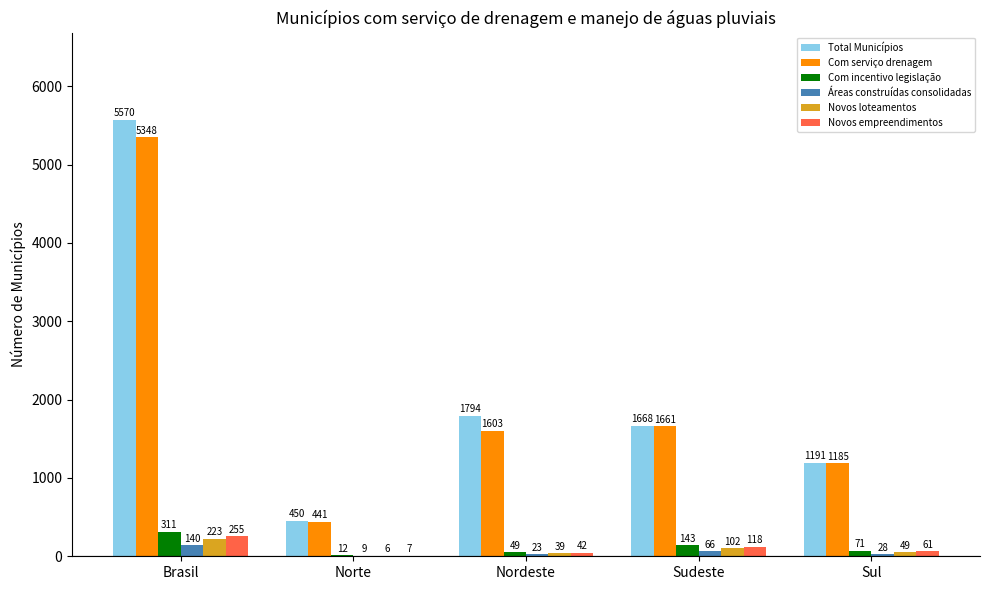

What is the total value across all series at Sudeste?

3758